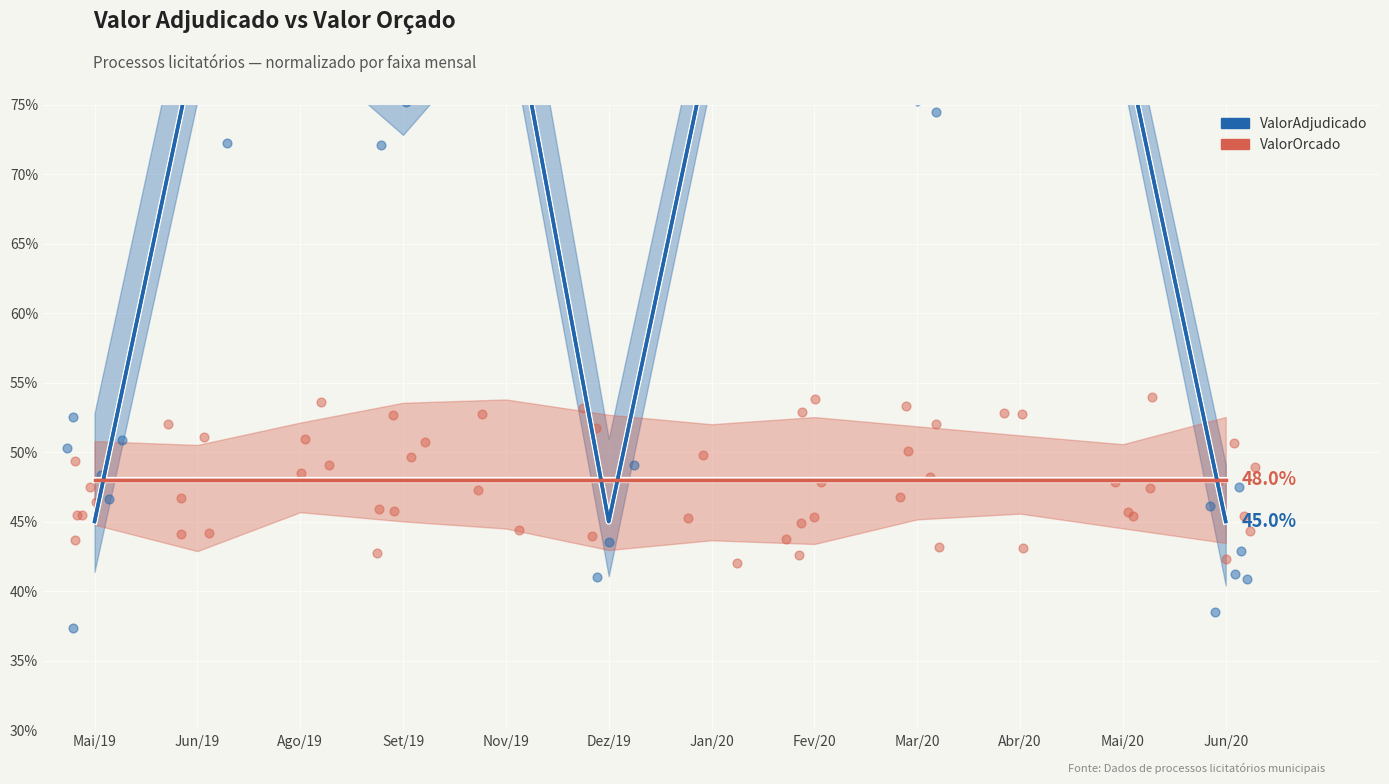

Which series has the largest Y range (max minus min)?

ValorAdjudicado